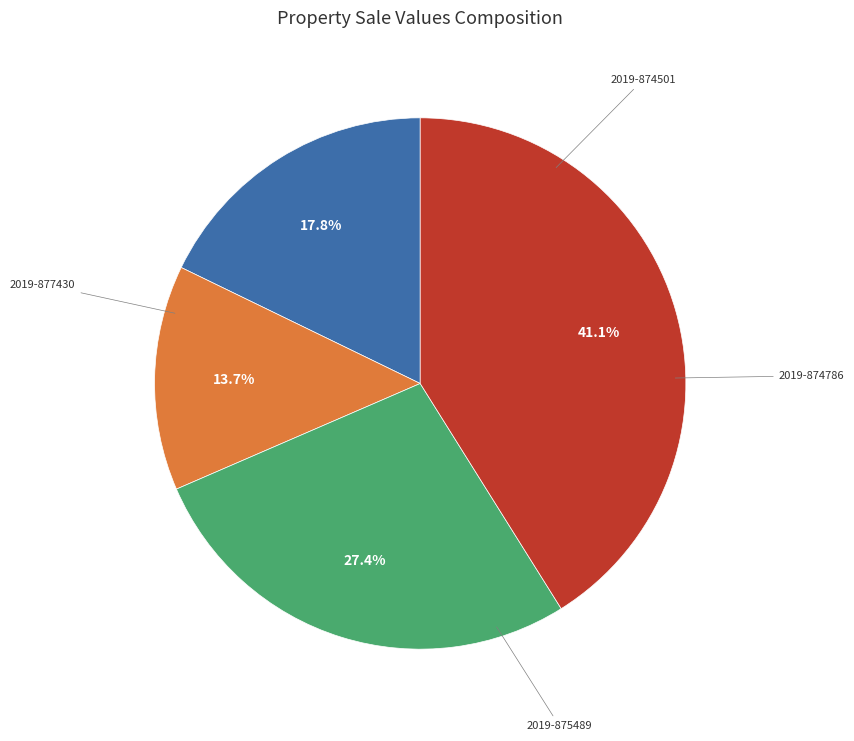

Is there a majority slice in this chart?

No